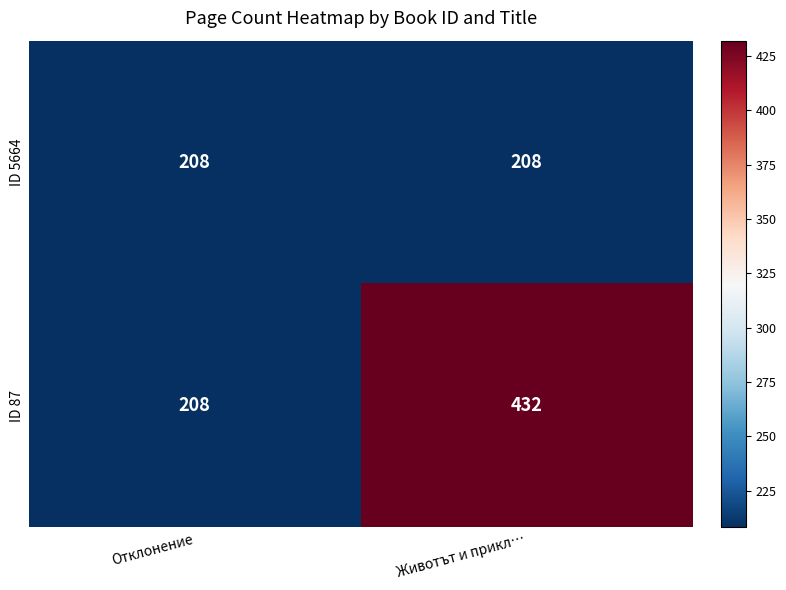

Rank the series by their average value, from lowest to highest.

ID 5664, ID 87